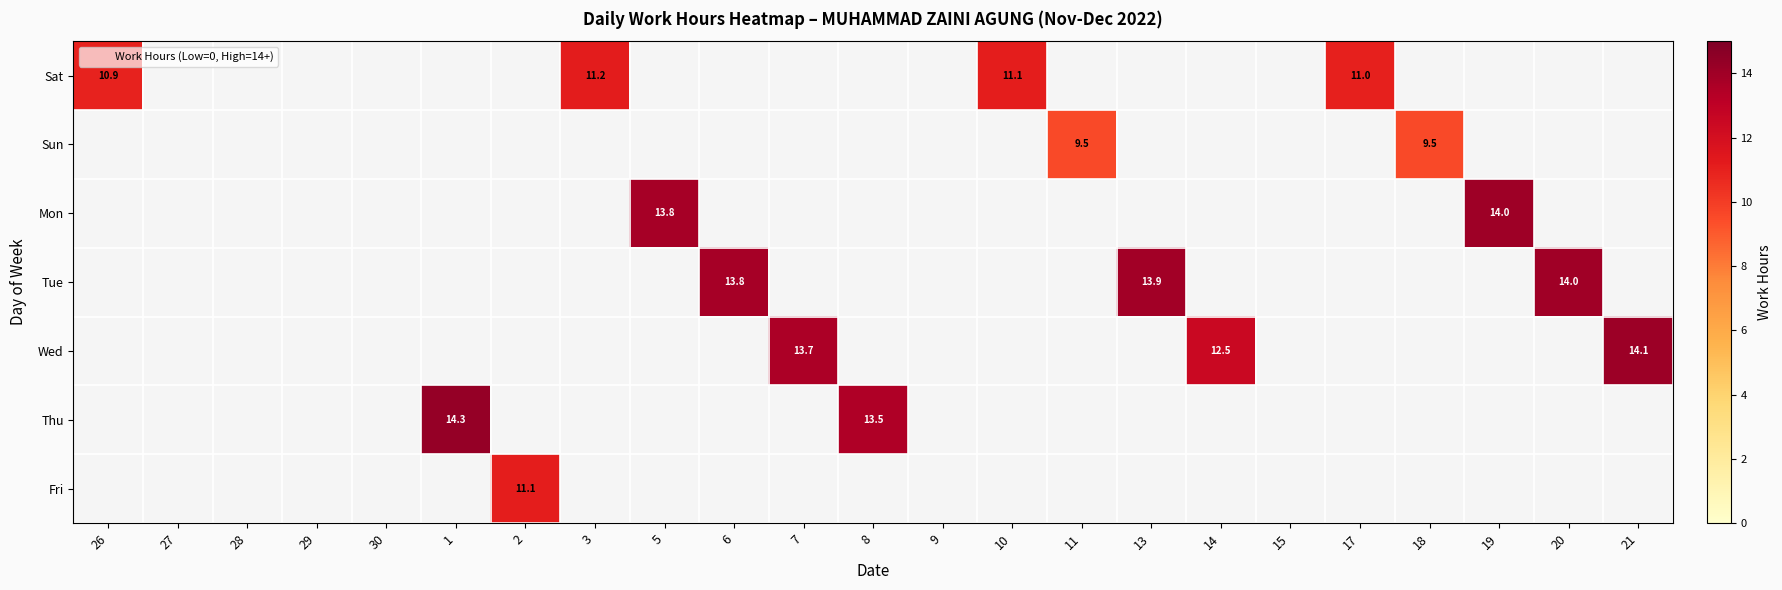

True or false: Sat has a value of 3.0 at 26.

False